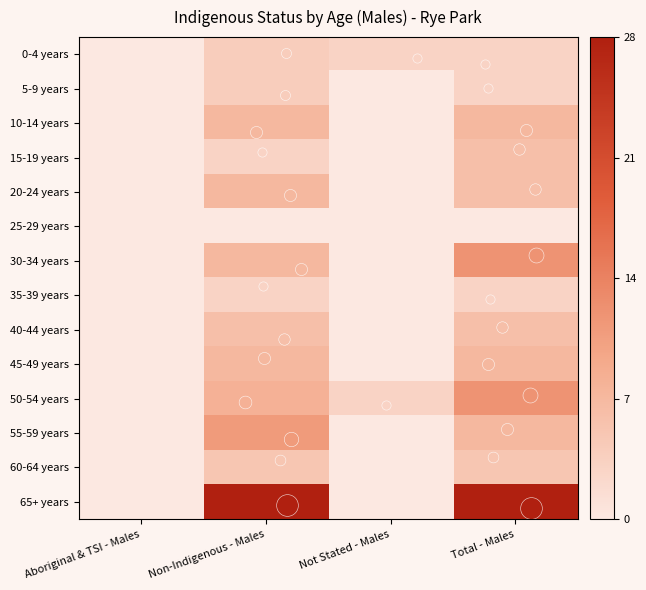

Reading left to right, extract all data points from this chart.

0-4 years: Aboriginal & TSI - Males=0	Non-Indigenous - Males=4	Not Stated - Males=3	Total - Males=3
5-9 years: Aboriginal & TSI - Males=0	Non-Indigenous - Males=4	Not Stated - Males=0	Total - Males=3
10-14 years: Aboriginal & TSI - Males=0	Non-Indigenous - Males=7	Not Stated - Males=0	Total - Males=7
15-19 years: Aboriginal & TSI - Males=0	Non-Indigenous - Males=3	Not Stated - Males=0	Total - Males=6
20-24 years: Aboriginal & TSI - Males=0	Non-Indigenous - Males=7	Not Stated - Males=0	Total - Males=6
25-29 years: Aboriginal & TSI - Males=0	Non-Indigenous - Males=0	Not Stated - Males=0	Total - Males=0
30-34 years: Aboriginal & TSI - Males=0	Non-Indigenous - Males=7	Not Stated - Males=0	Total - Males=12
35-39 years: Aboriginal & TSI - Males=0	Non-Indigenous - Males=3	Not Stated - Males=0	Total - Males=3
40-44 years: Aboriginal & TSI - Males=0	Non-Indigenous - Males=6	Not Stated - Males=0	Total - Males=6
45-49 years: Aboriginal & TSI - Males=0	Non-Indigenous - Males=7	Not Stated - Males=0	Total - Males=7
50-54 years: Aboriginal & TSI - Males=0	Non-Indigenous - Males=8	Not Stated - Males=3	Total - Males=12
55-59 years: Aboriginal & TSI - Males=0	Non-Indigenous - Males=11	Not Stated - Males=0	Total - Males=7
60-64 years: Aboriginal & TSI - Males=0	Non-Indigenous - Males=5	Not Stated - Males=0	Total - Males=5
65+ years: Aboriginal & TSI - Males=0	Non-Indigenous - Males=28	Not Stated - Males=0	Total - Males=28